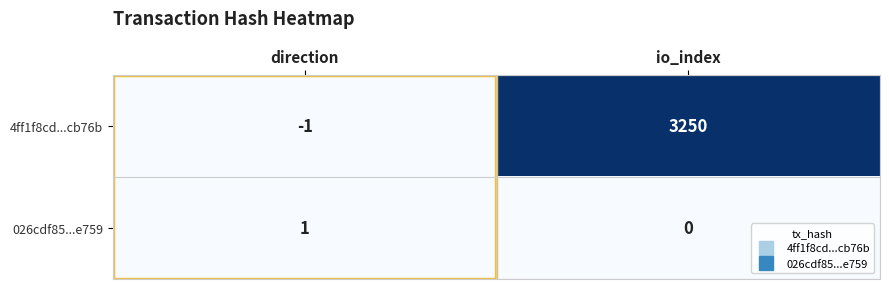

What is the spread (max minus min) of values at direction?

2